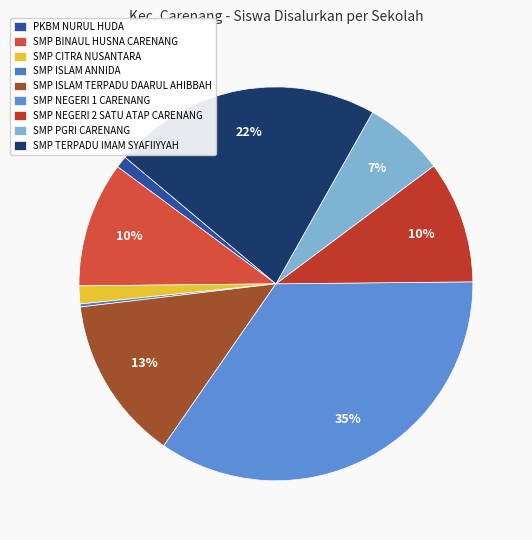

Combined, do SMP PGRI CARENANG and SMP NEGERI 2 SATU ATAP CARENANG account for over 50%?

No